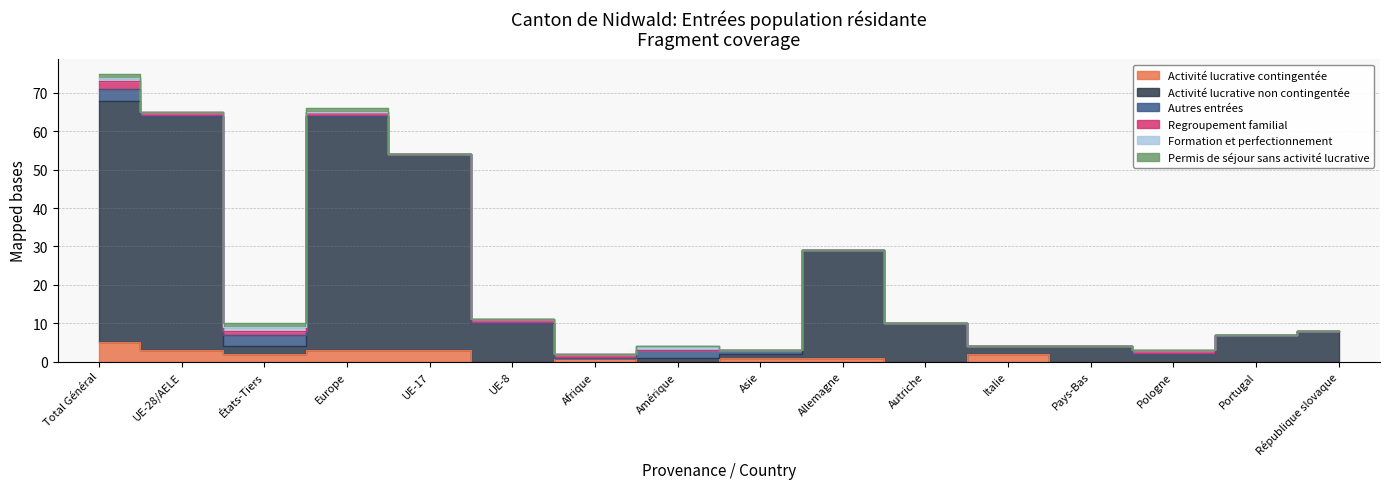

What is the label of the 9th point from the right?

Amérique